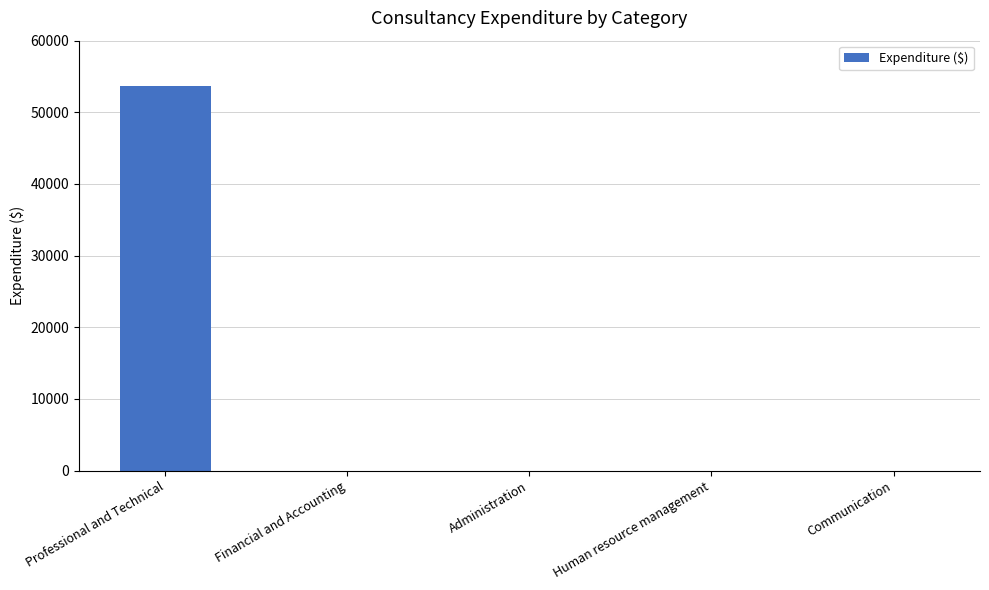

What is the sum of all values?

53620